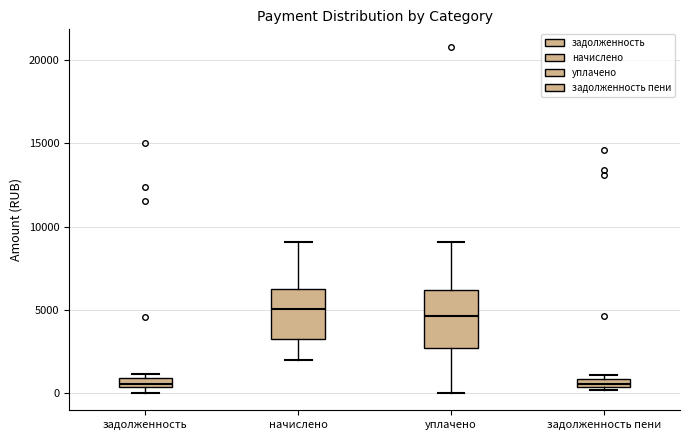

Where is the lower edge of the box for уплачено on the y-axis? The values are not printed on the chart, so give them approximately, as read against the axis.

2500